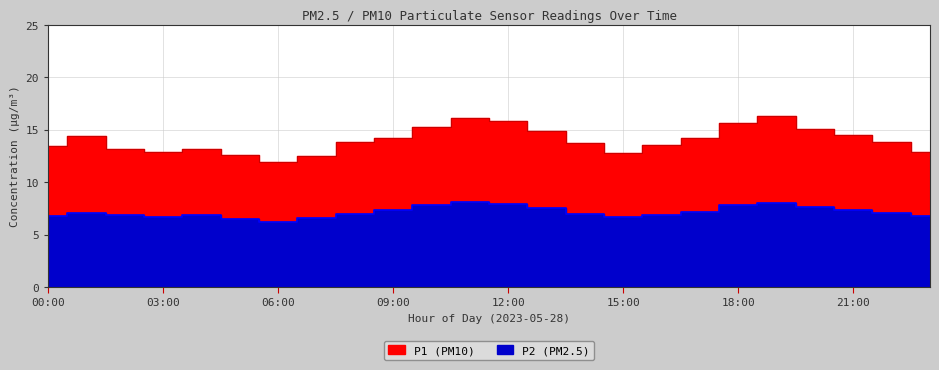

Which series has the largest total across all categories?

P1